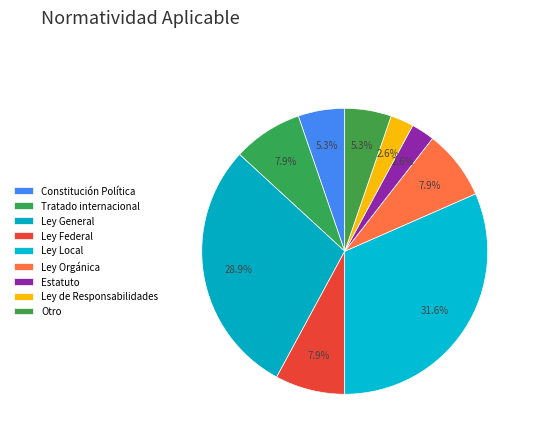

The Ley Orgánica slice represents 1% of the pie. True or false?

False